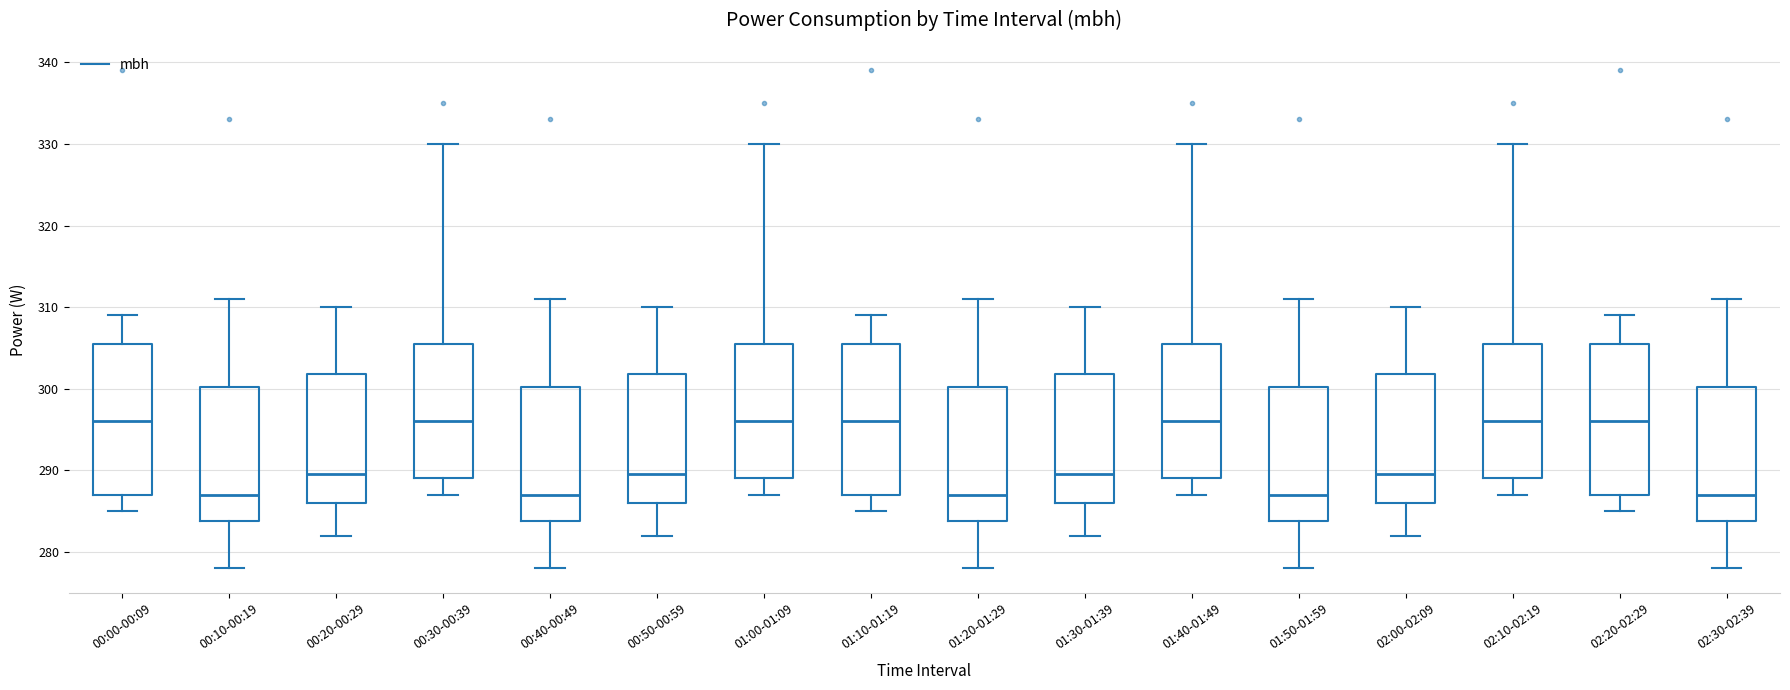

Where does the upper whisker of the box for 01:40-01:49 end on the y-axis? The values are not printed on the chart, so give them approximately, as read against the axis.

330